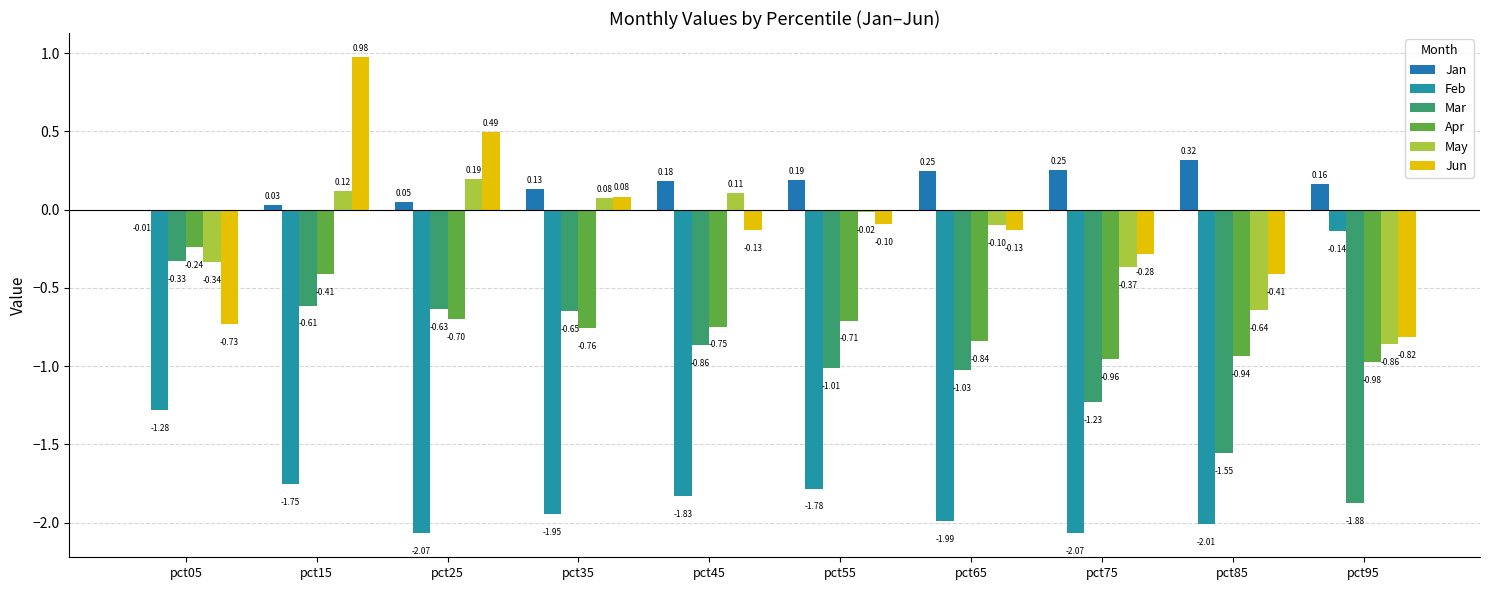

How many groups of bars are there?

10